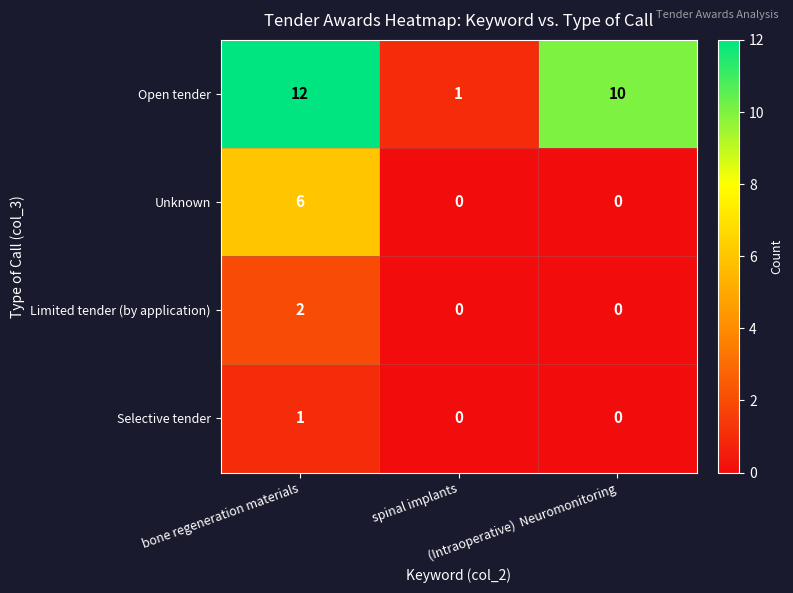

How many Unknown values are between 0 and 6?

3